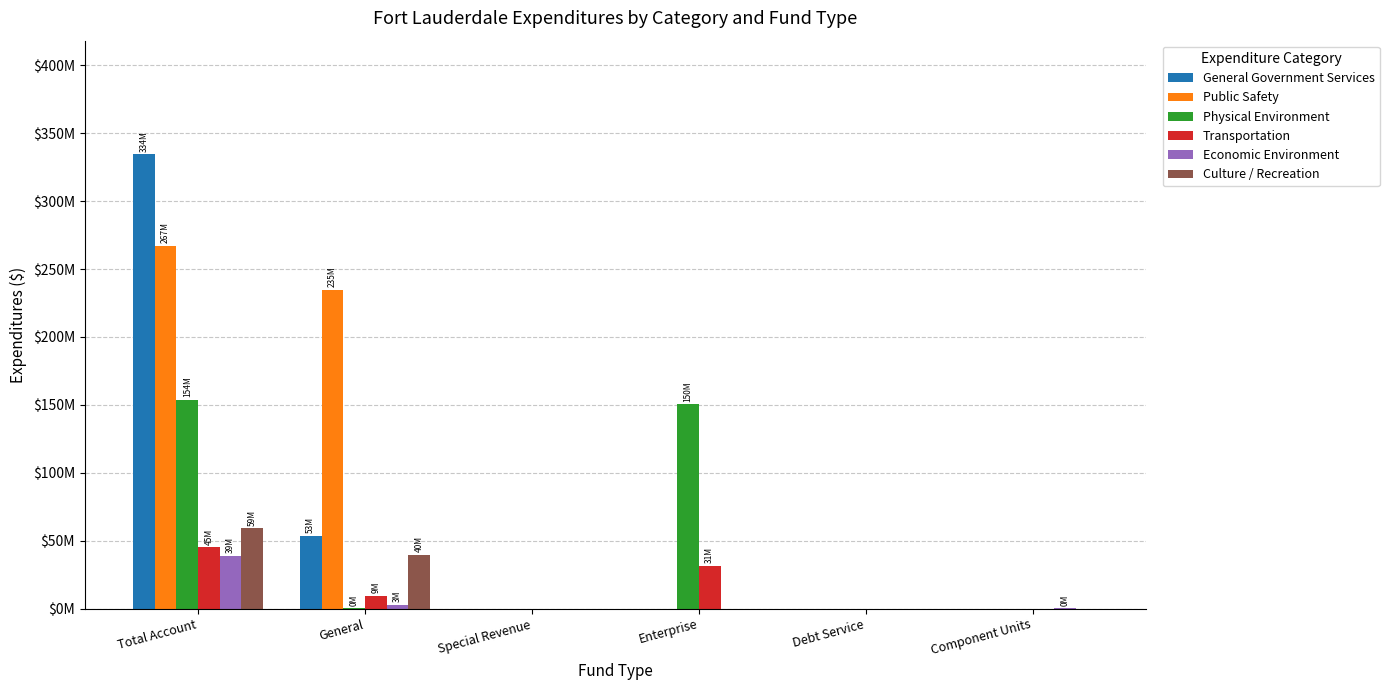

Which series has the largest range (max minus min)?

General Government Services